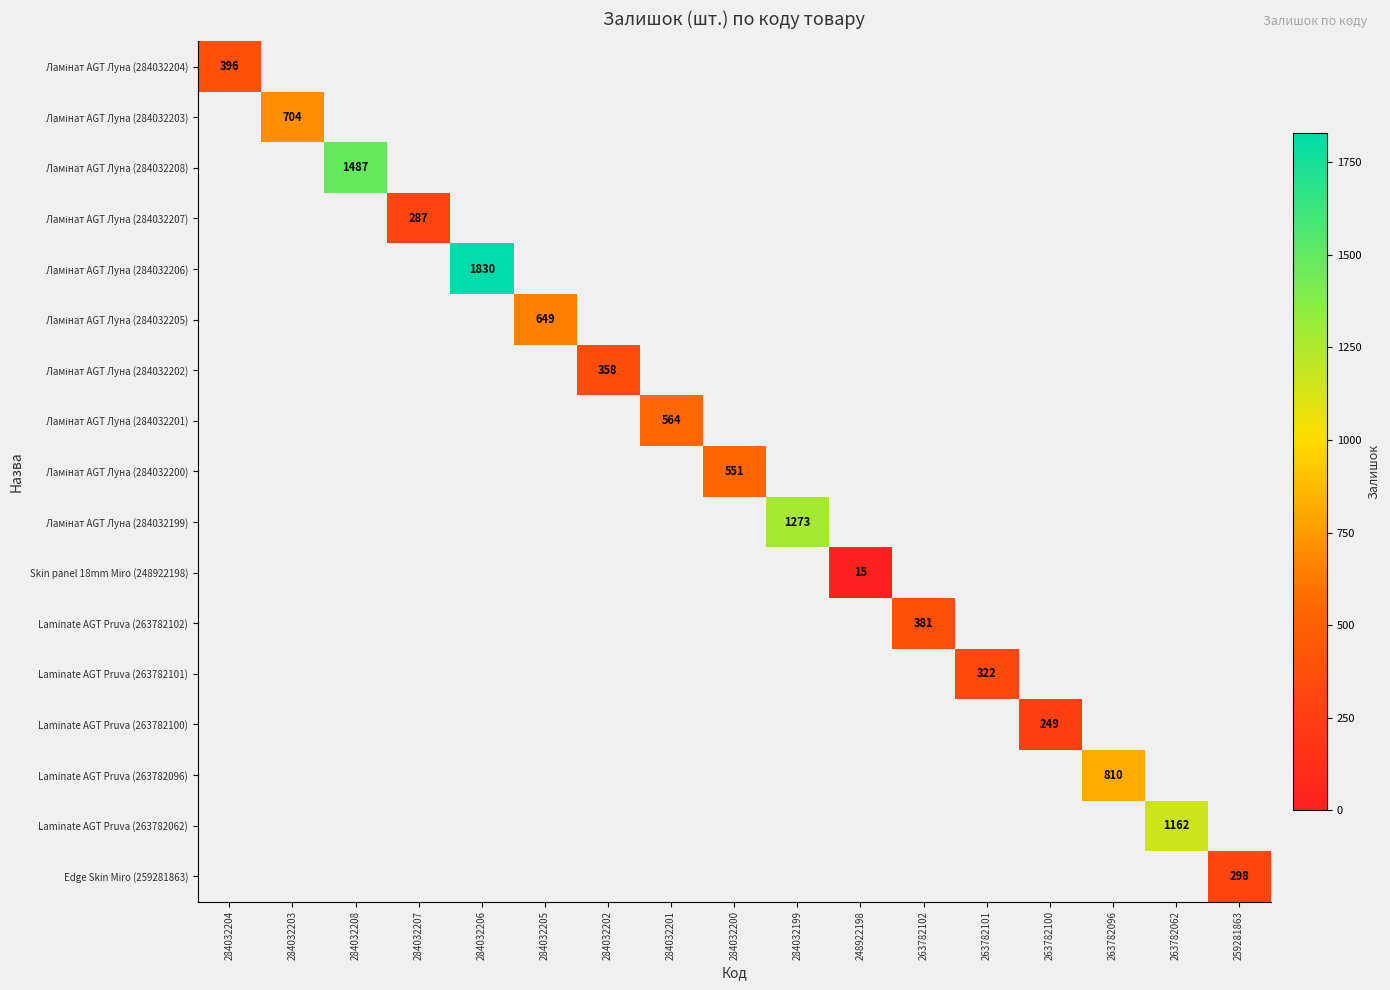

Count the number of data series in this chart.

17